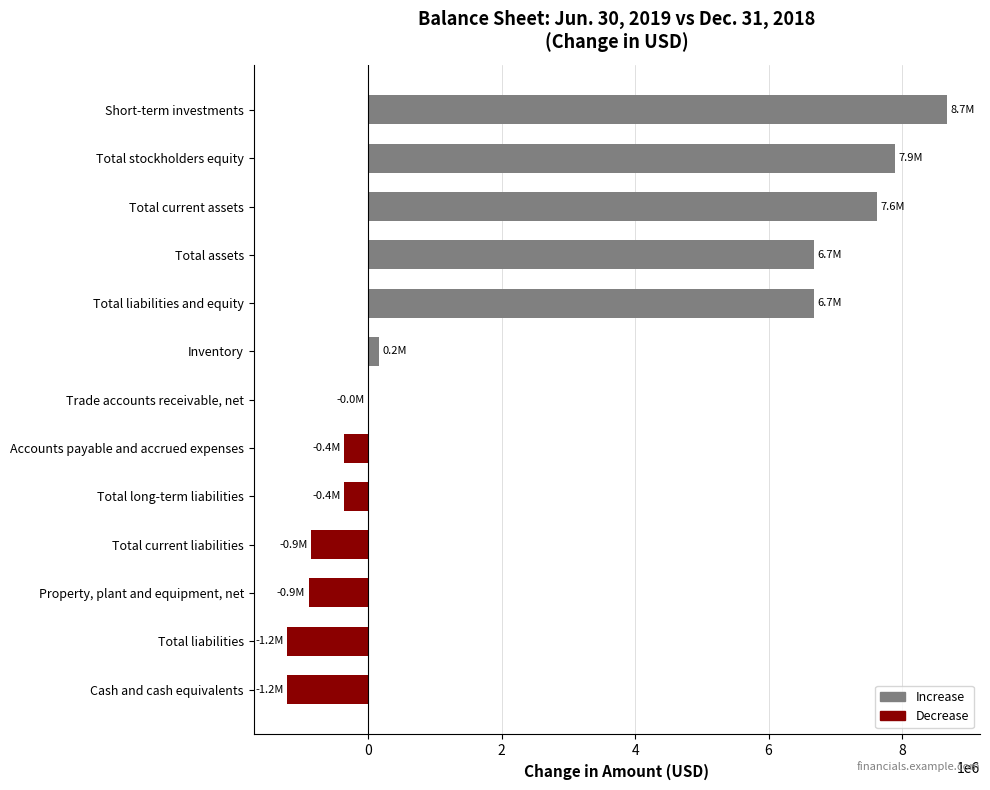

The chart shows a value of 6678566 at Total assets. True or false?

True